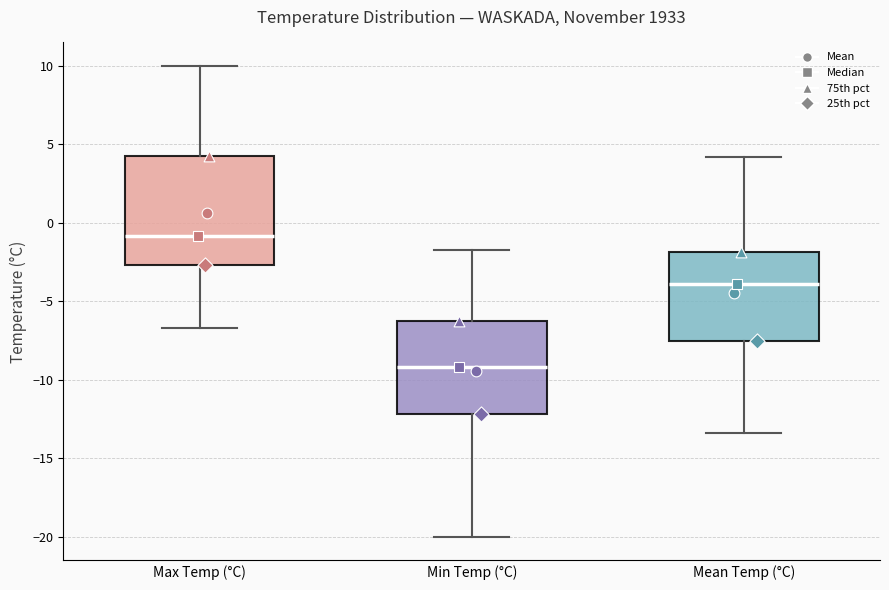

Which box has the lowest median line?

Min Temp (°C)